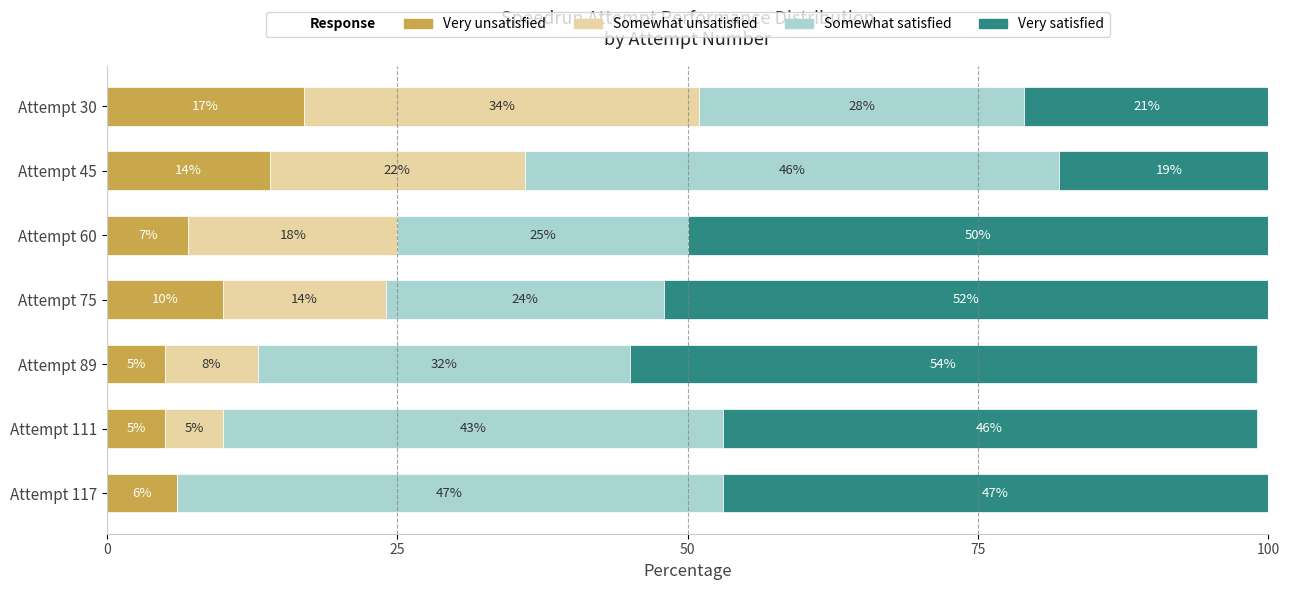

At which category is the sum across all series the highest?

Attempt 45